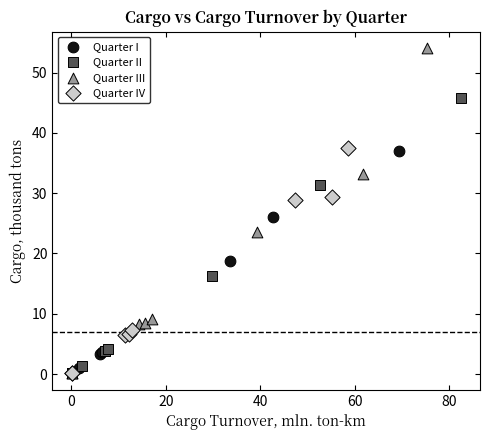

Which series reaches the maximum Y coordinate?

Quarter III